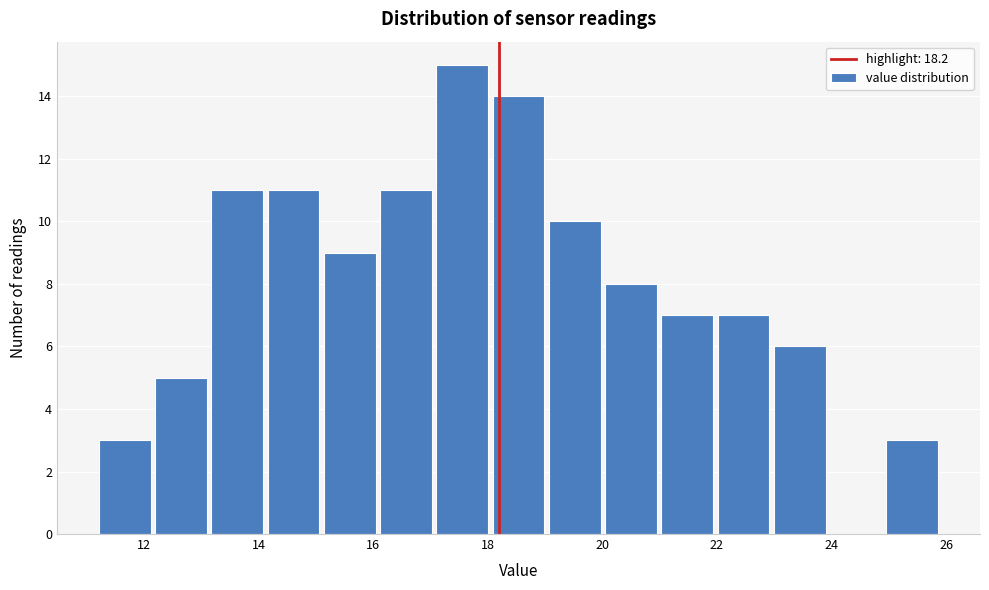

Reading left to right, transcribe this chart: for each bar, give the range it covers on the x-axis and its height. Neither the bar edges nor the heights are printed on the chart, so give them approximately, as read against the axes.

11.2 to 12.2: 3
12.2 to 13.2: 5
13.2 to 14.2: 11
14.2 to 15.0: 11
15.0 to 16.0: 9
16.0 to 17.0: 11
17.0 to 18.0: 15
18.0 to 19.0: 14
19.0 to 20.0: 10
20.0 to 21.0: 8
21.0 to 22.0: 7
22.0 to 23.0: 7
23.0 to 24.0: 6
24.0 to 25.0: 0
25.0 to 26.0: 3